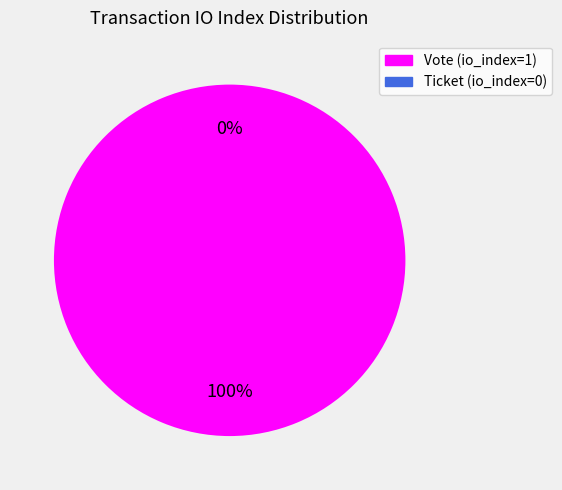

Rank the categories by value from highest to lowest.

Vote (io_index=1), Ticket (io_index=0)